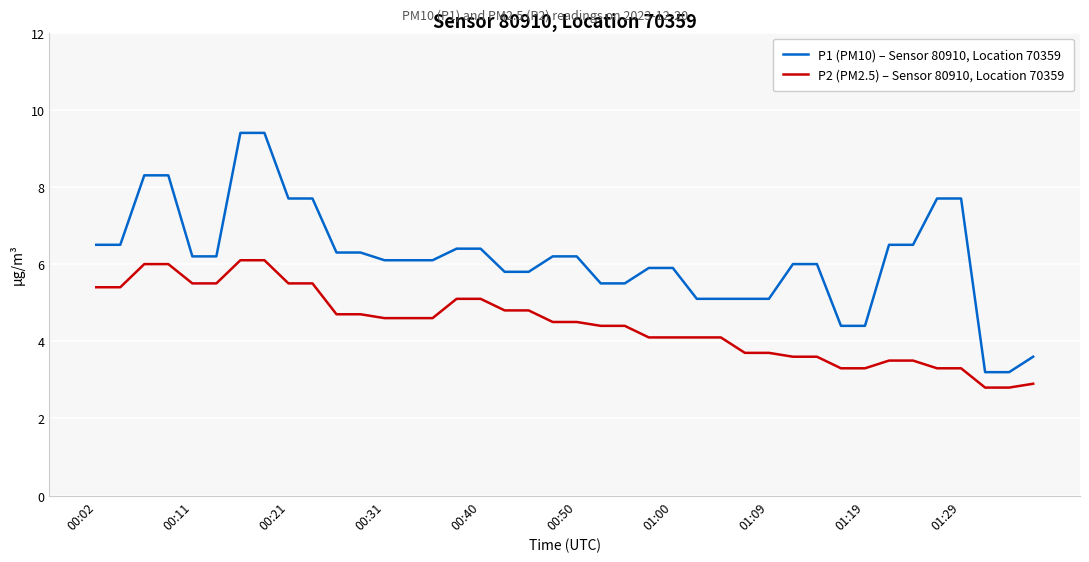

Which series has the largest total across all categories?

P1 (PM10) – Sensor 80910, Location 70359